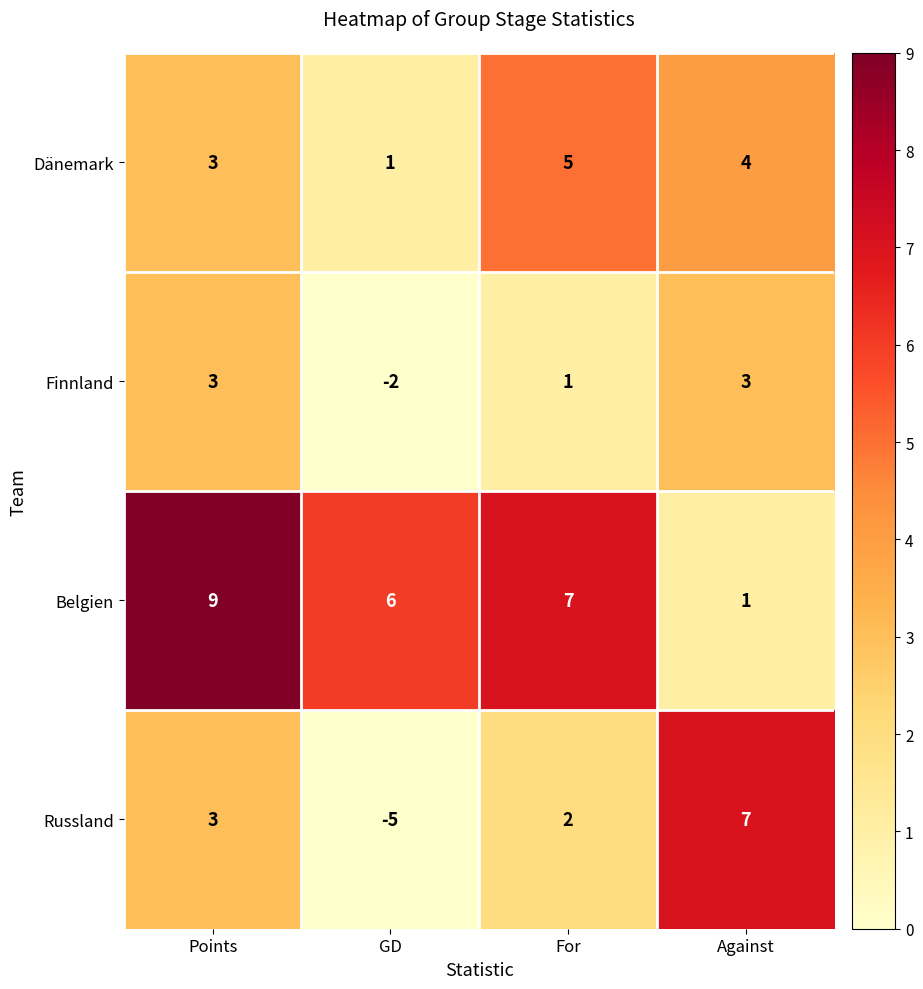

At which category is the sum across all series the highest?

Points